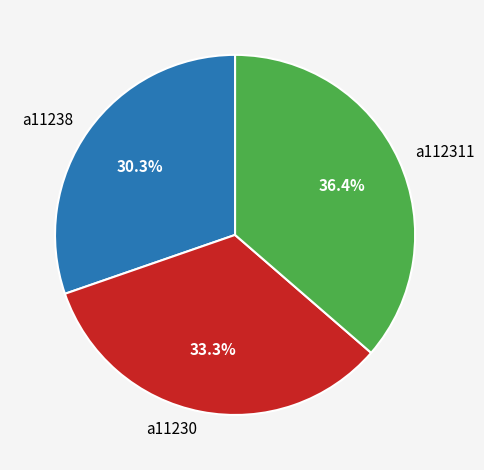

Is it true that a11238 is 30% of the pie?

True